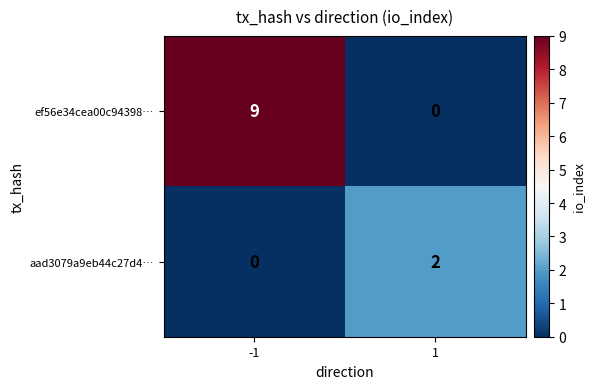

Is it true that ef56e34cea00c94398… equals -5 at 1?

False